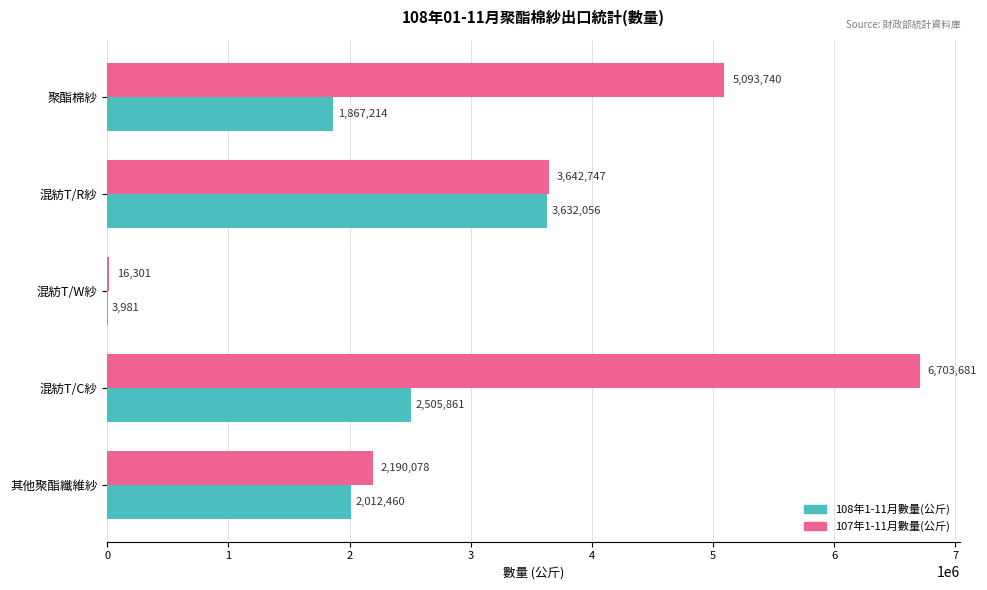

Read the 107年1-11月數量(公斤) value at 混紡T/C紗, to the nearest 50.

6703700